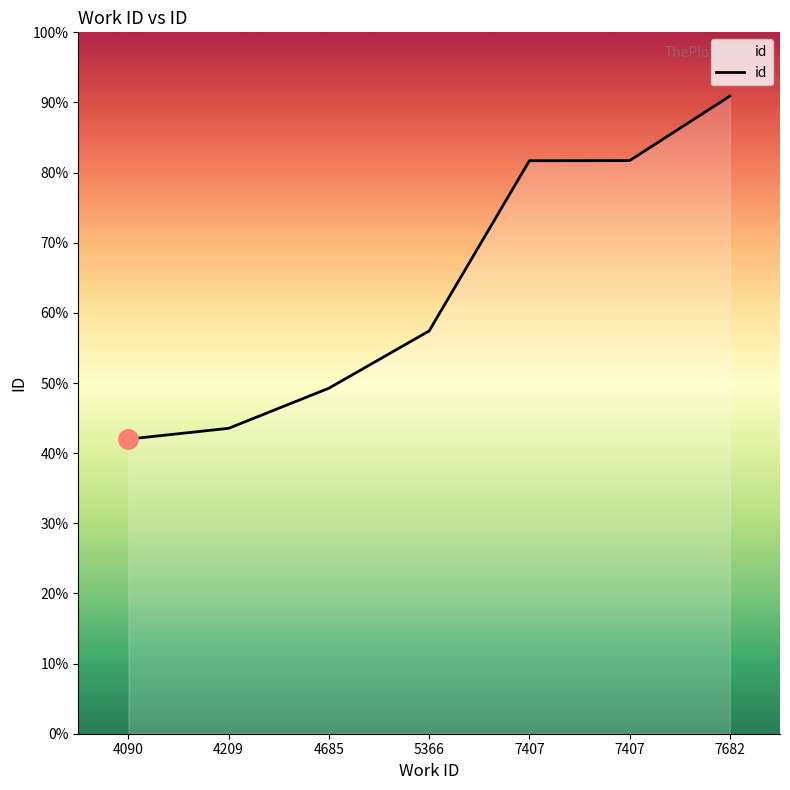

Is this an area chart (filled region under the line)?

Yes